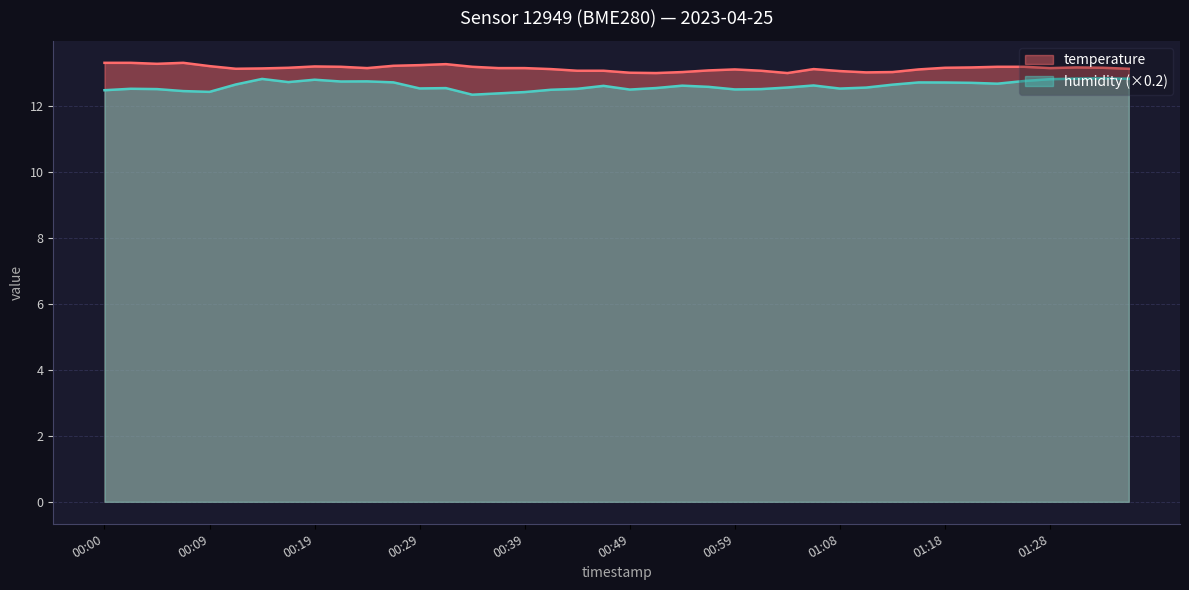

True or false: temperature has a value of 13.0 at 01:11.

True